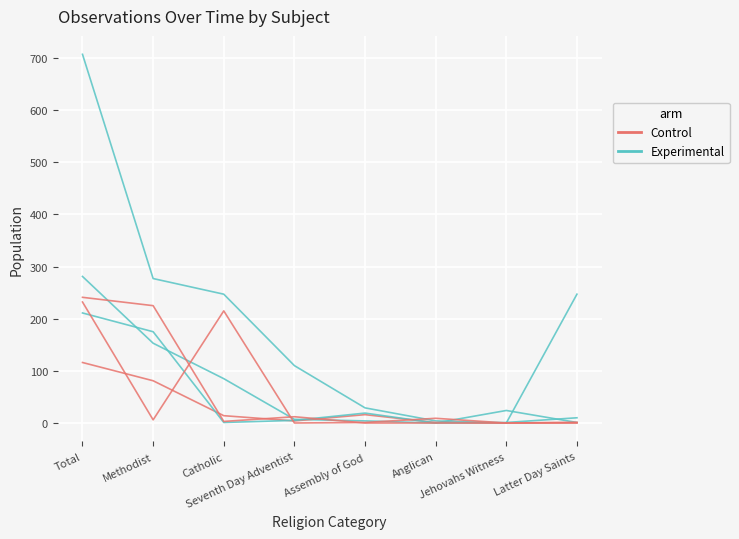

Rank the series by their maximum value, from lowest to highest.

Control, Experimental